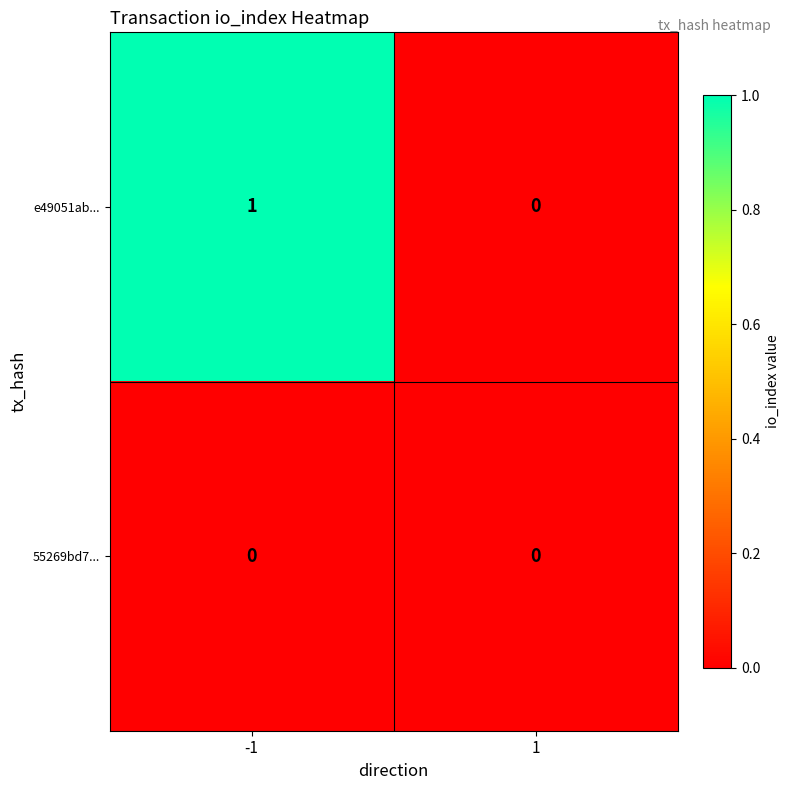

True or false: e49051ab... has a value of 0 at 1.

True